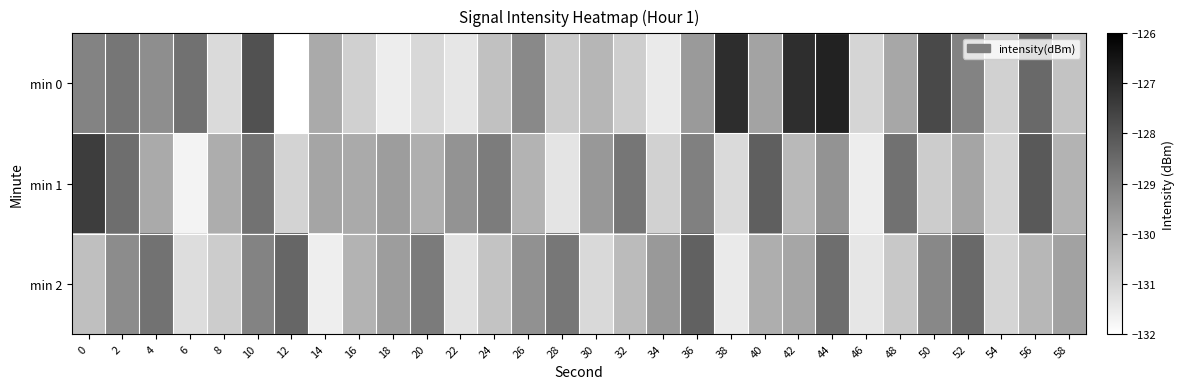

List the series in order of their peak value, highest first.

min 0, min 1, min 2